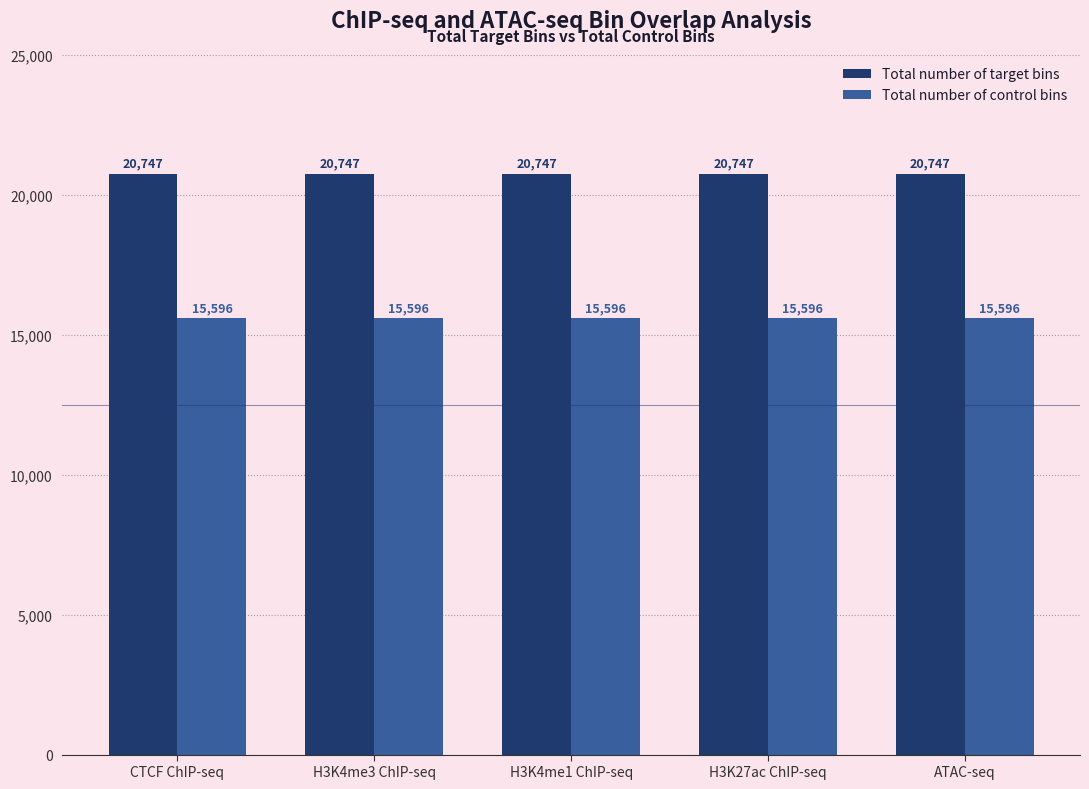

What is the spread (max minus min) of values at H3K4me1 ChIP-seq?

5151